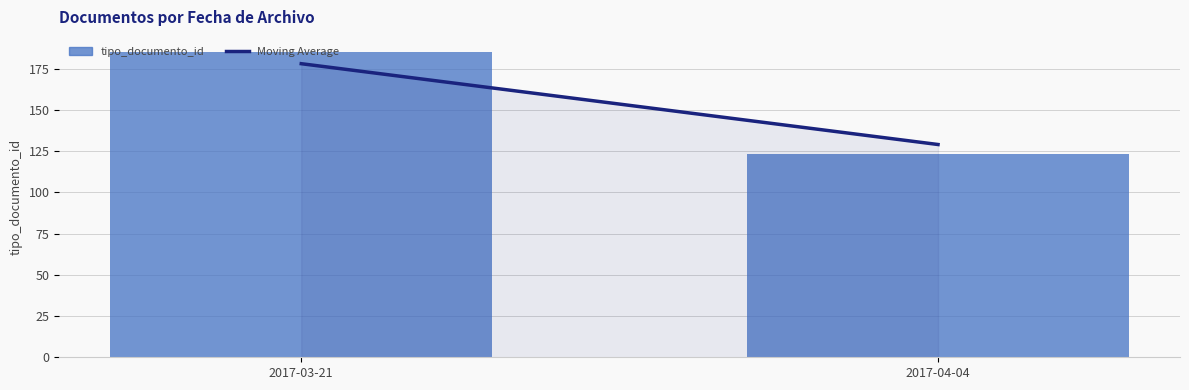

What is the label of the 1st bar from the right?

2017-04-04